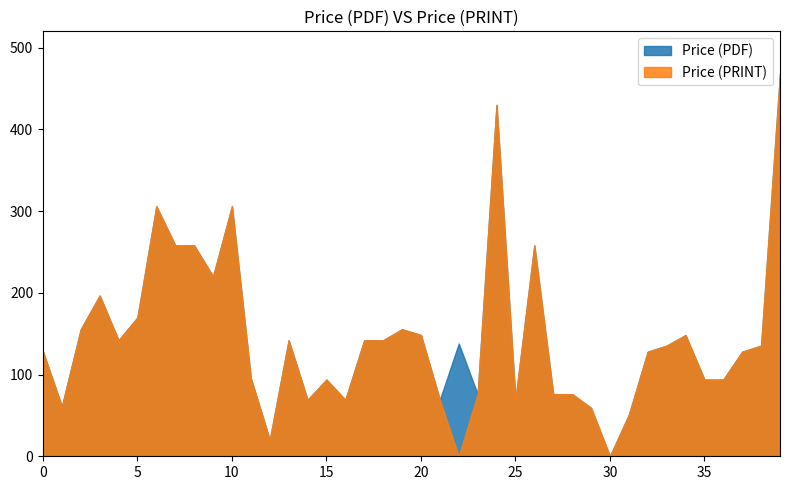

What is the value of the Price (PRINT) point at the 25th from the left?

430.0